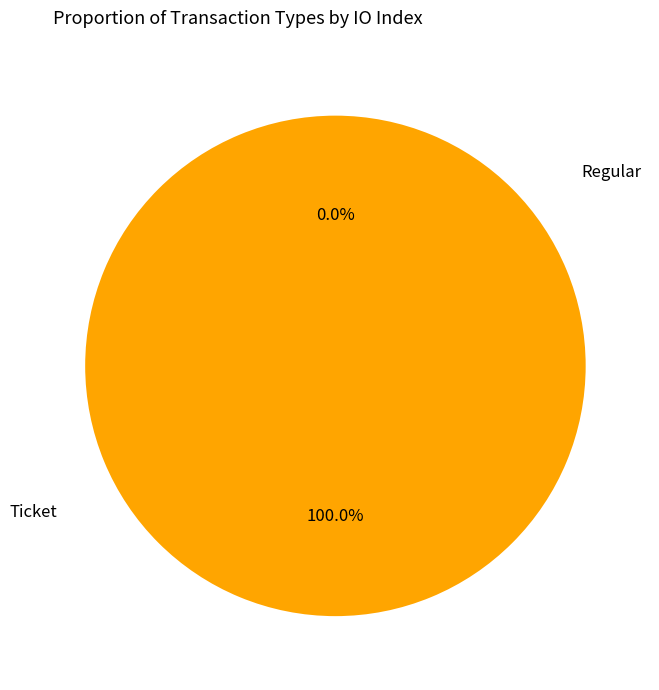

To the nearest percent, what is the combined percentage of Ticket and Regular?

100%